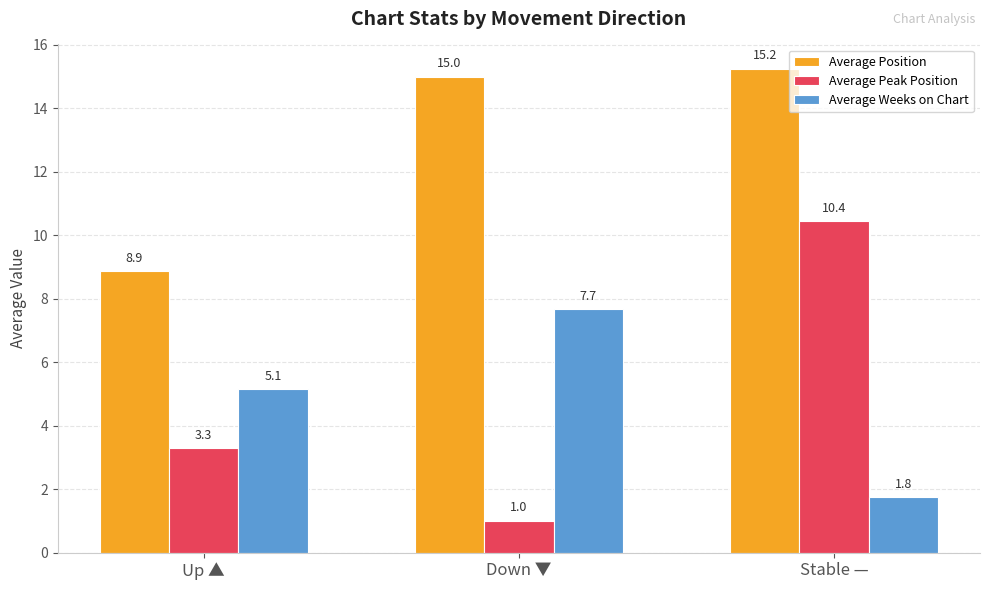

The Average Peak Position series shows 1.6 at Down ▼. True or false?

False